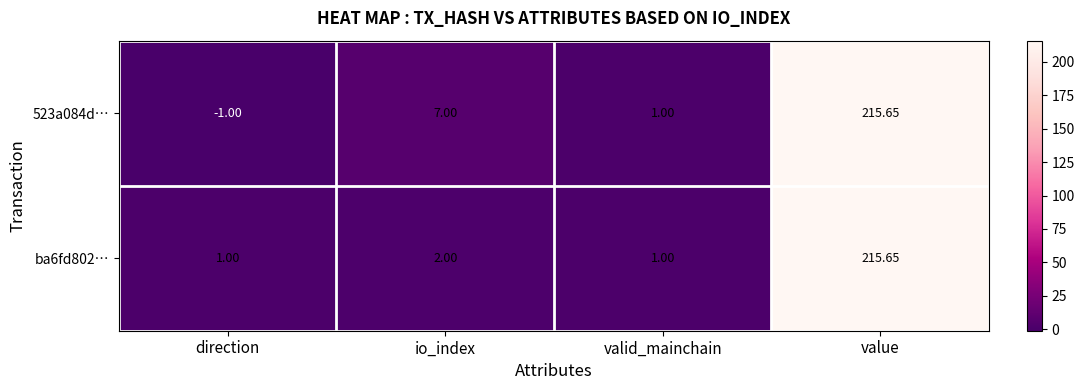

Which series has the widest spread of values?

523a084d…